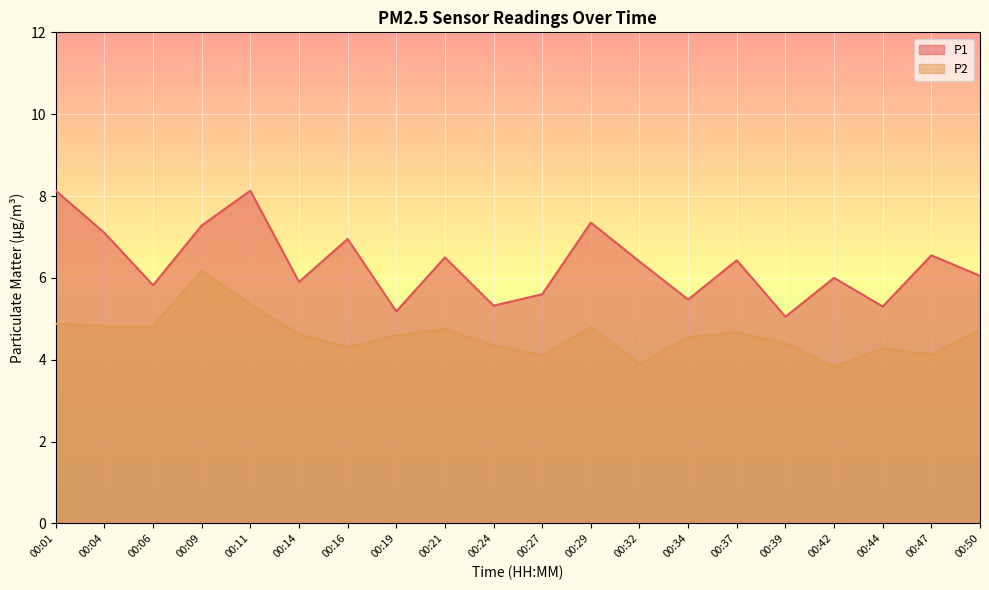

At which category is the sum across all series the highest?

00:11